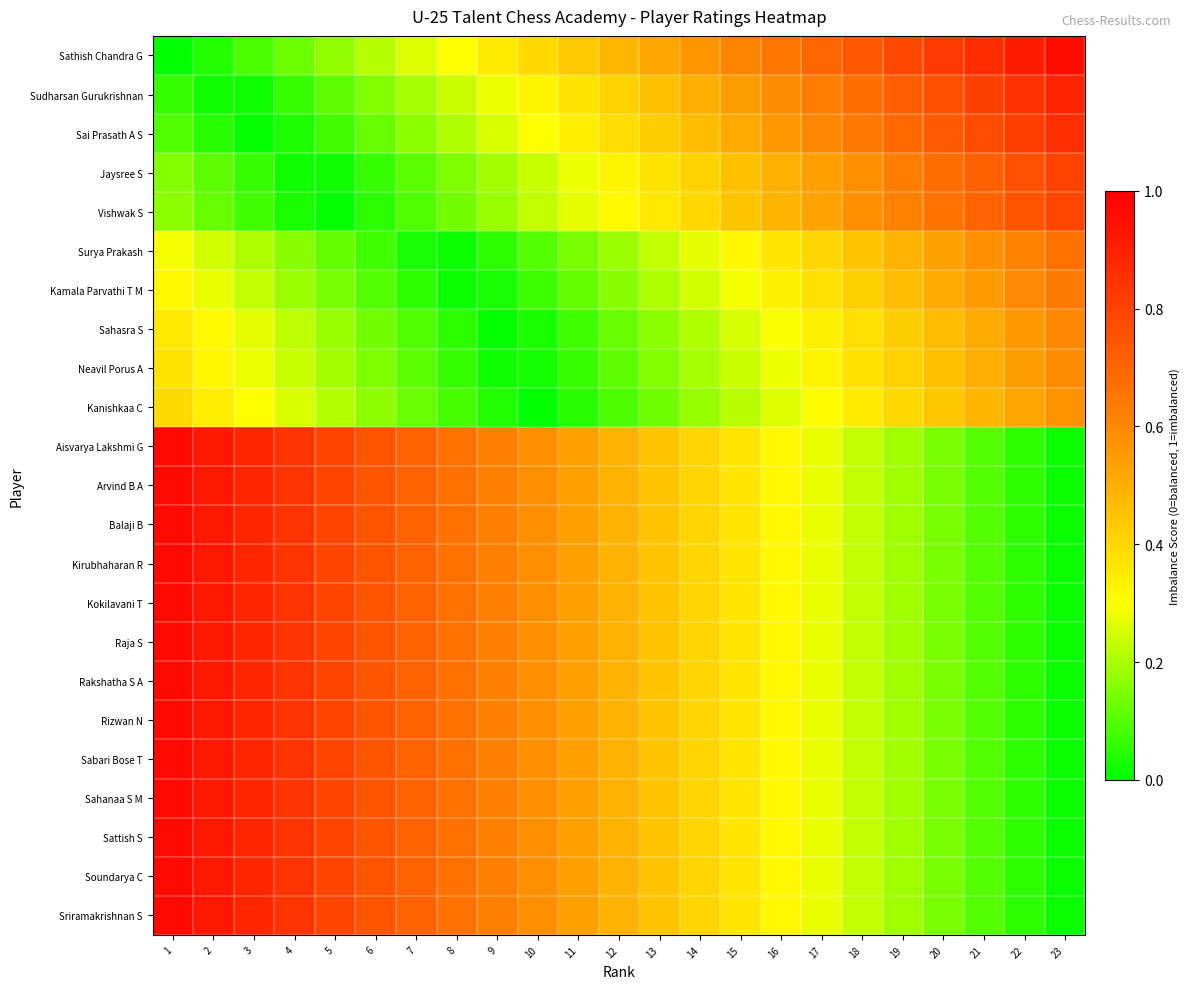

What is the maximum value shown in the chart?

1.0